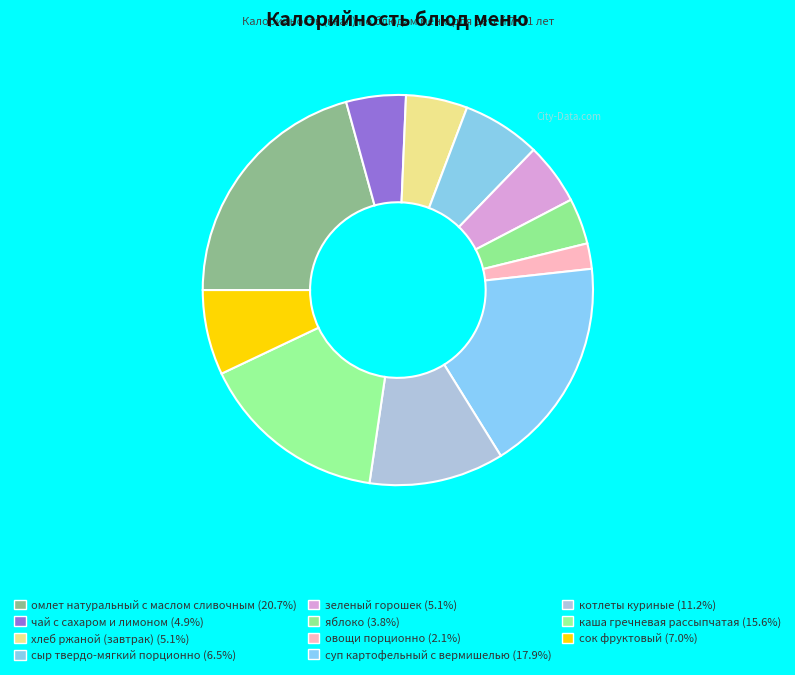

How many slices are in this pie chart?

11